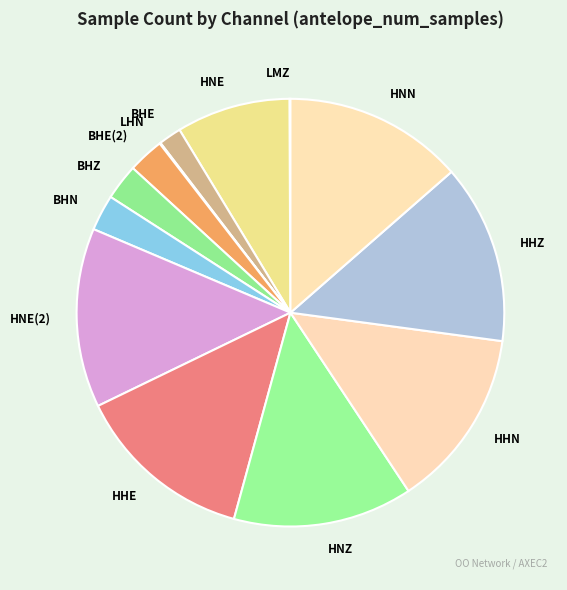

Which has a higher value, BHN or HNN?

HNN